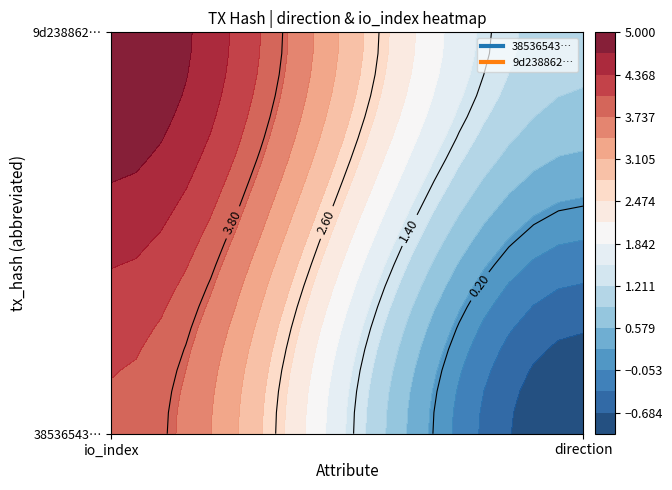

Which category has the highest value in the 38536543d7e00752fb78b13ddeeb436260c4c1d series?

io_index